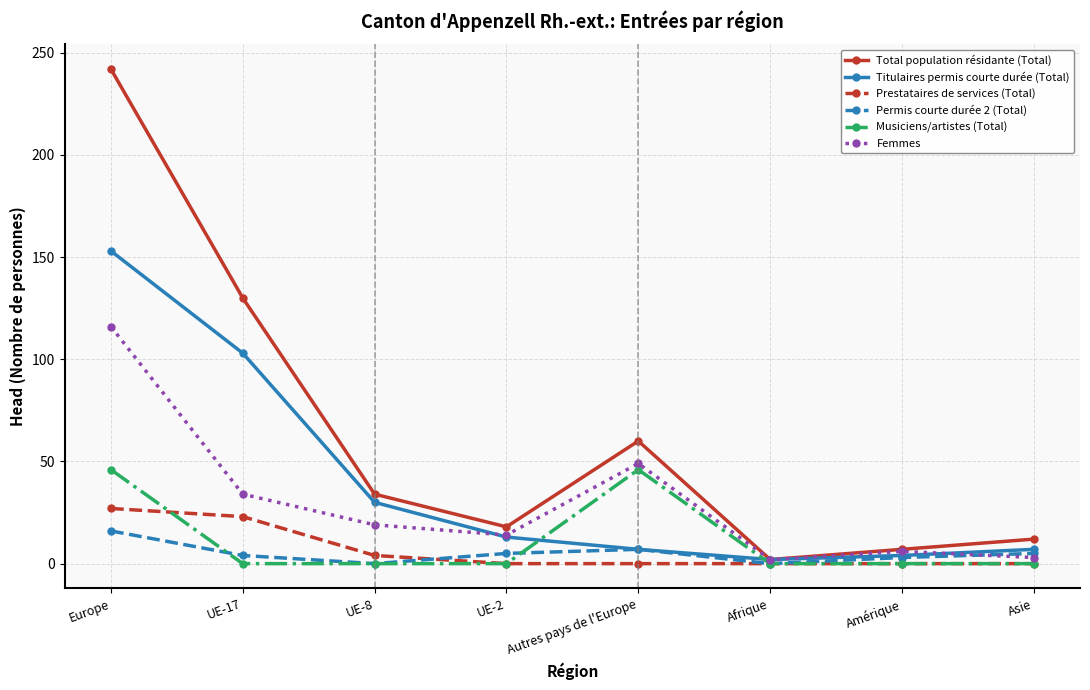

What is the difference between the Permis courte durée 2 (Total) values at Autres pays de l'Europe and Afrique?

7